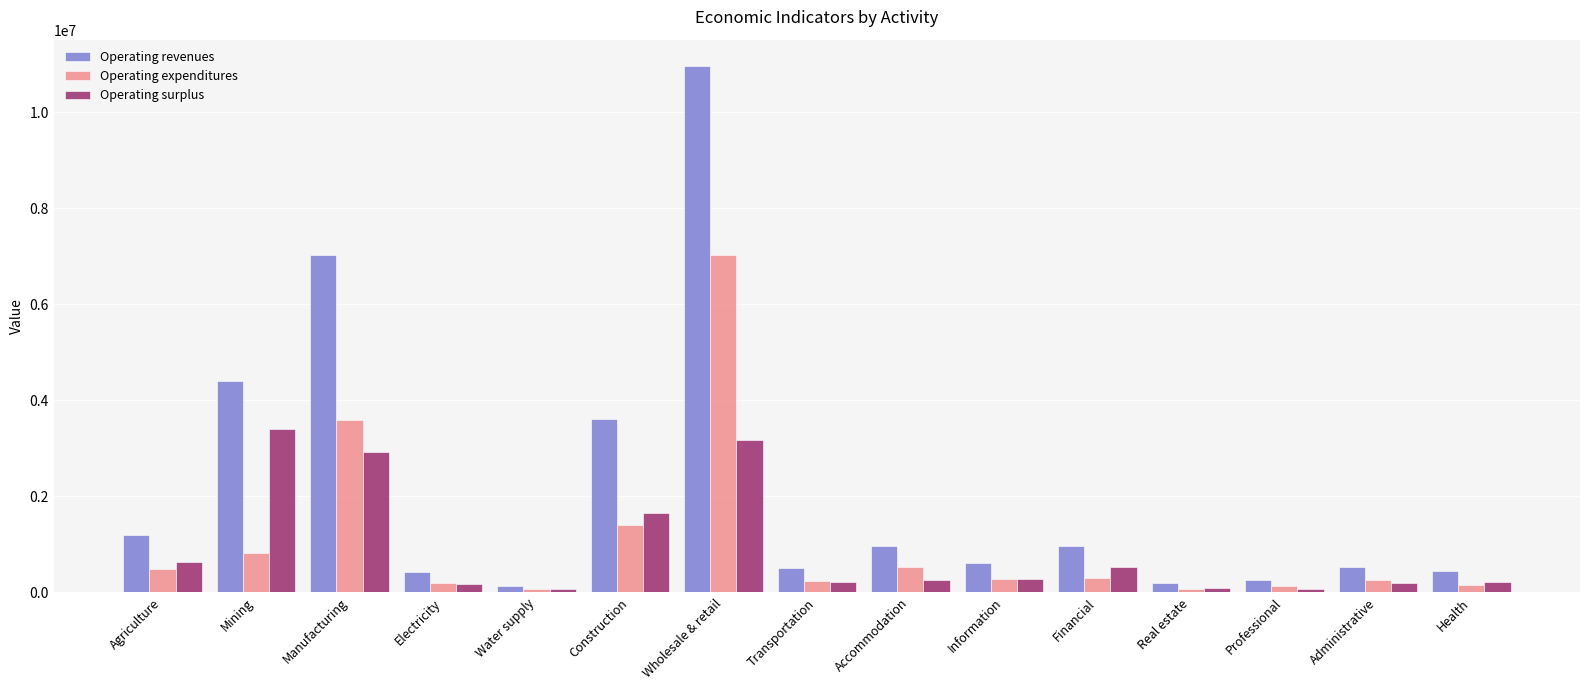

How many data points in Operating surplus are less than 253932?

7